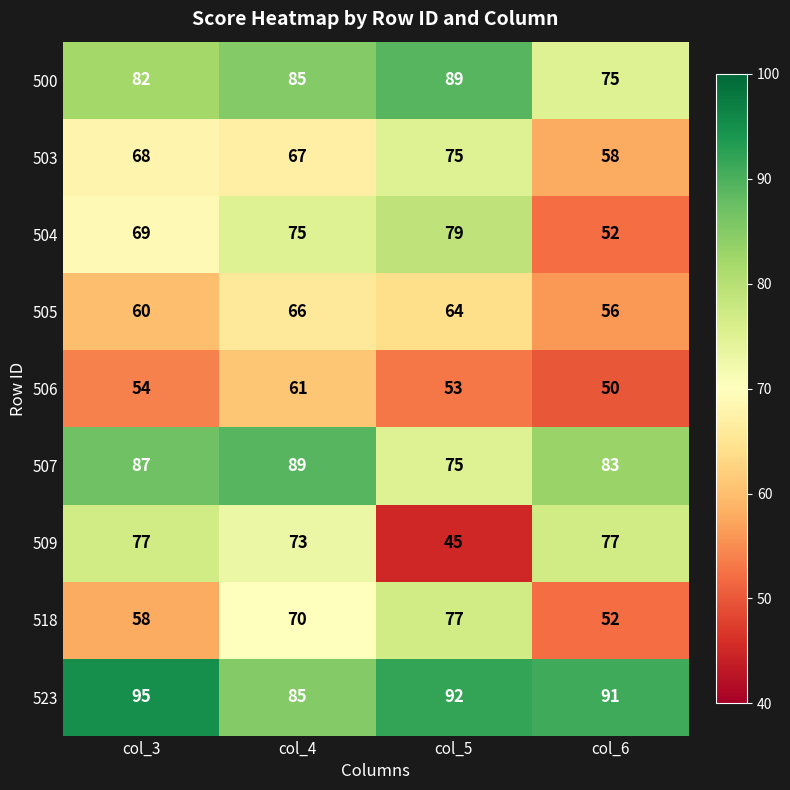

How many data points does each series have?

4